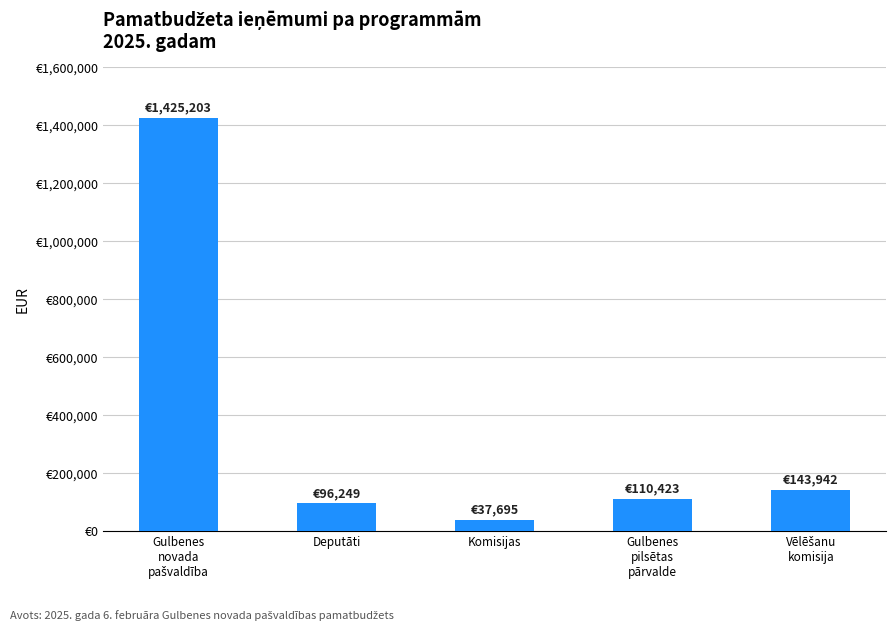

Are the bars horizontal?

No